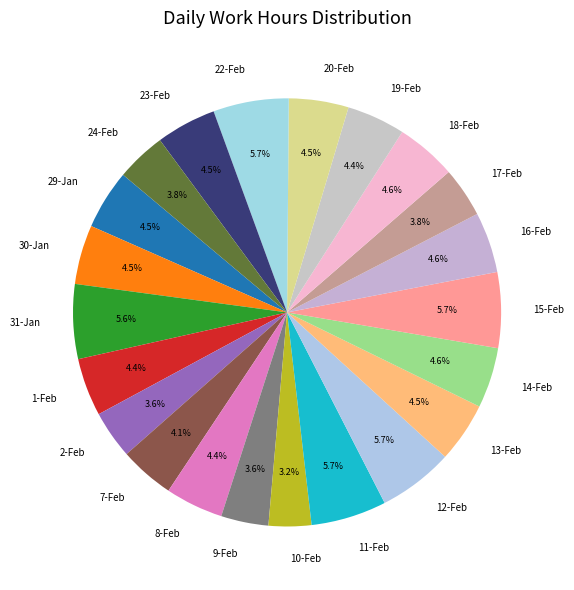

Which has a higher value, 17-Feb or 22-Feb?

22-Feb